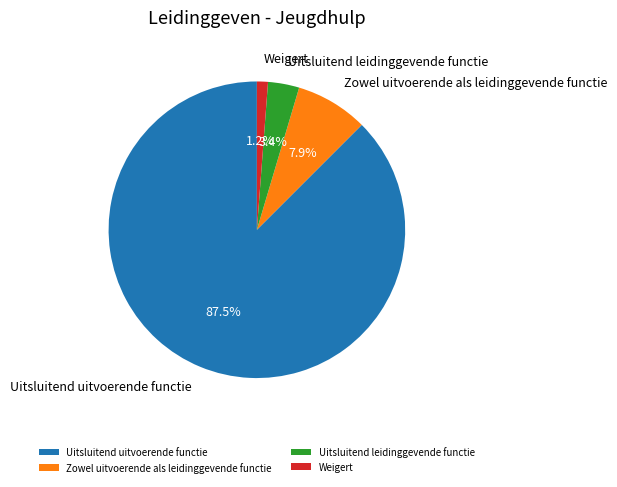

Approximately how many times larger is the value at Uitsluitend leidinggevende functie compared to Weigert?

2.8